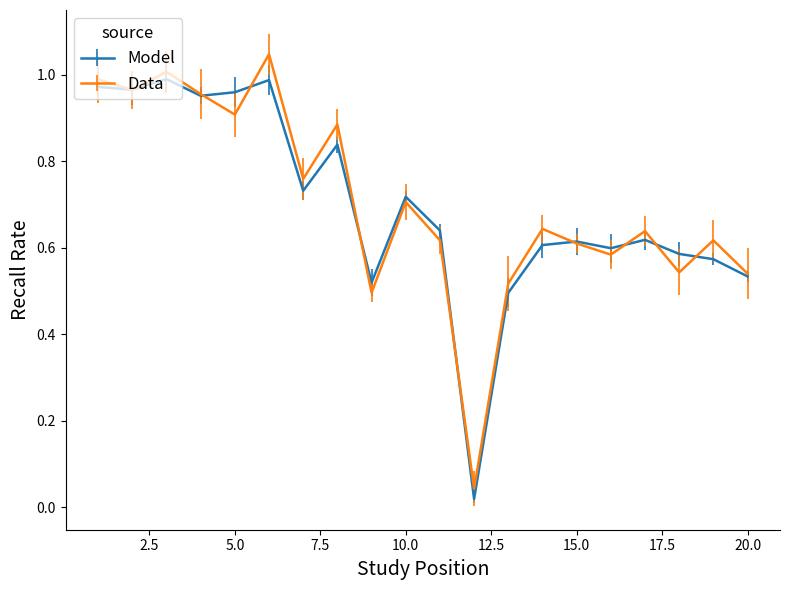

Rank the series by their maximum value, from highest to lowest.

Data, Model